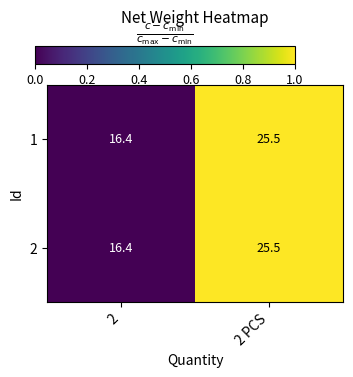

List the labels in order of 1 value, smallest first.

2, 2 PCS